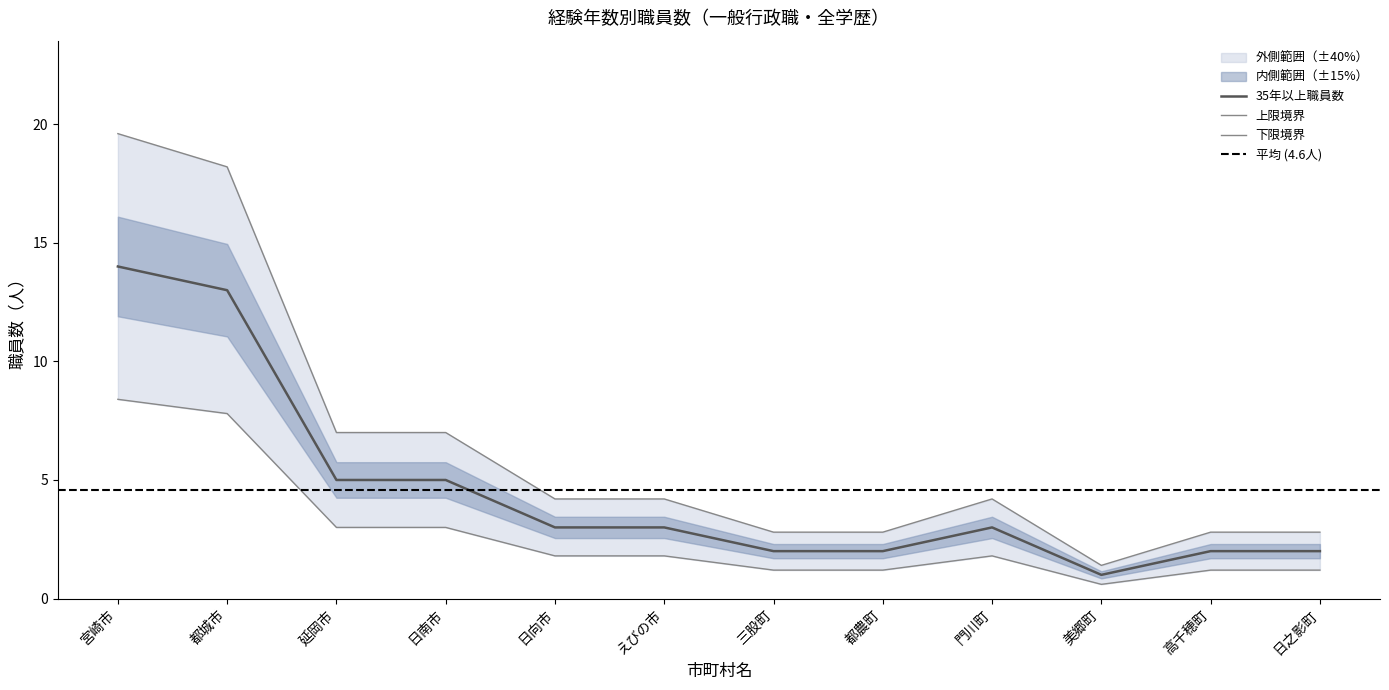

Is it true that 35年以上職員数 equals 1 at 美郷町?

True